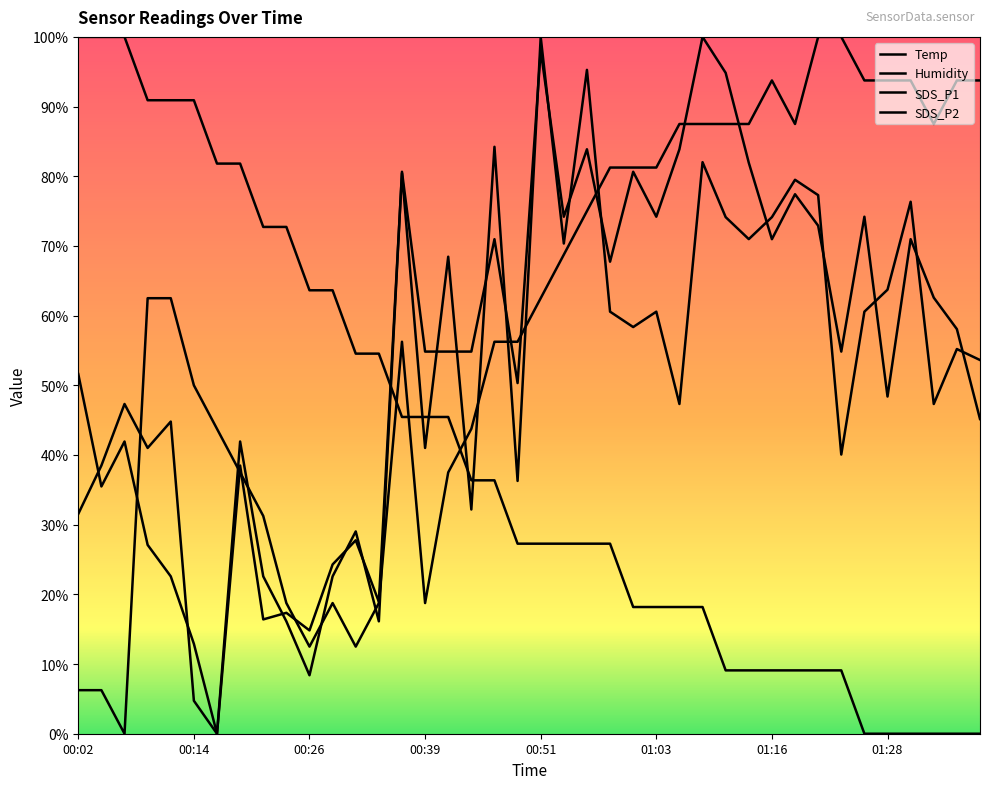

Where is the first local maximum for Humidity?

11